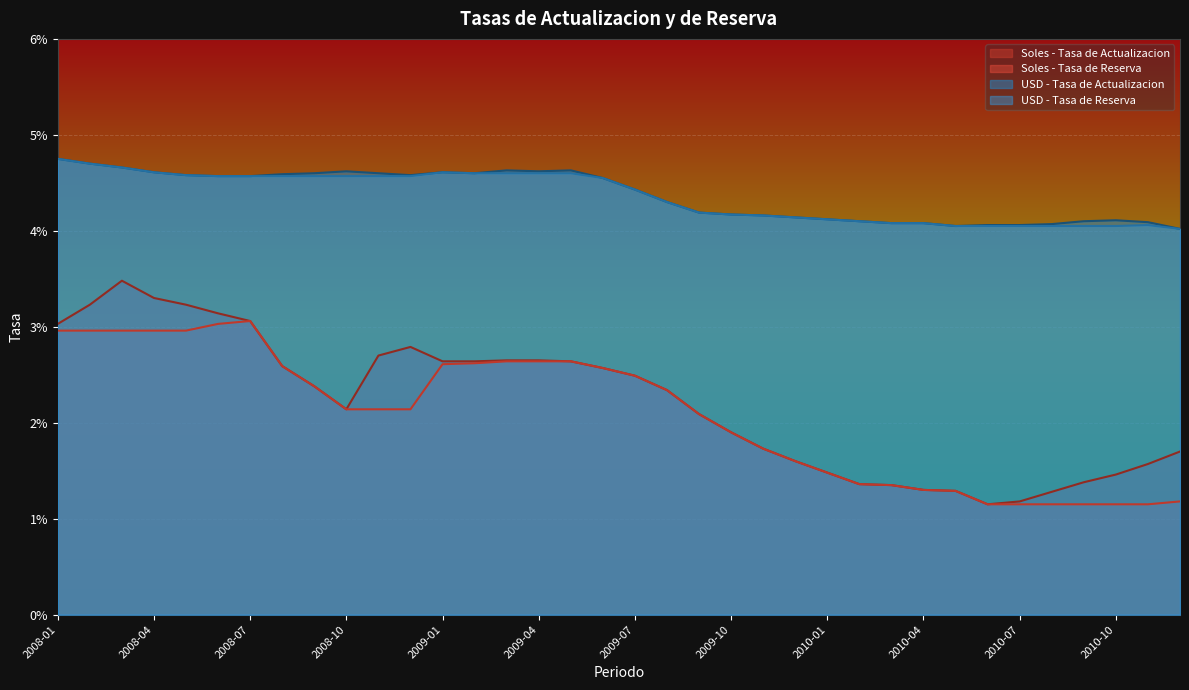

True or false: Soles - Tasa de Reserva has more than 1 points higher than both neighbors.

False